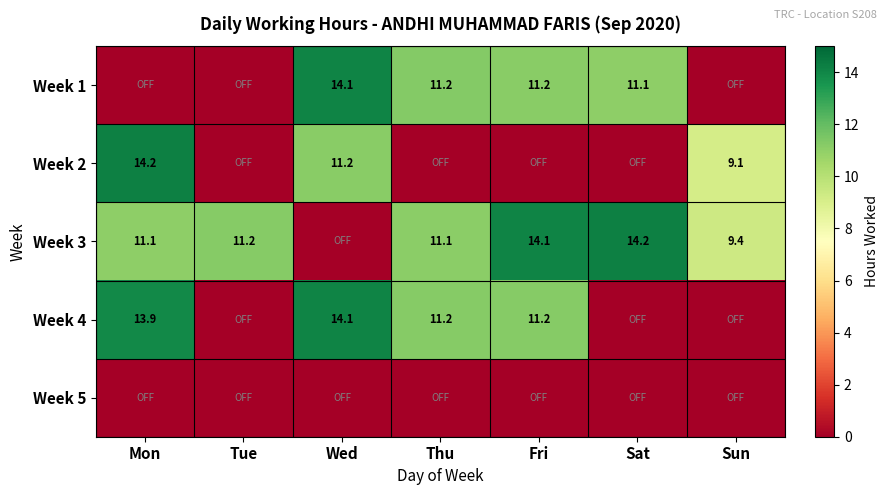

The value of Week 3 at Mon is 11.1. True or false?

True